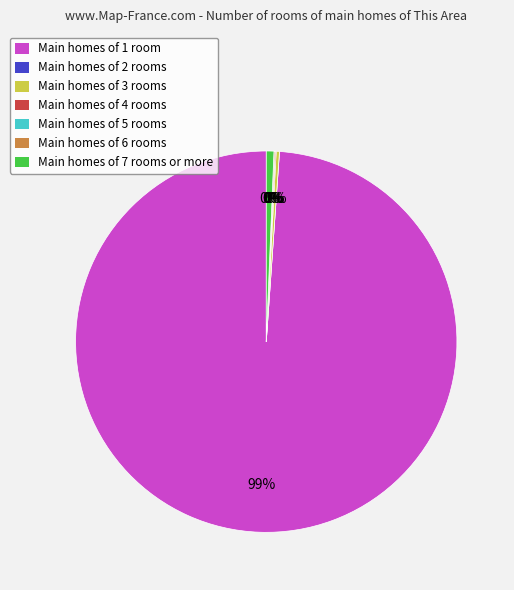

To the nearest percent, what is the average slice percentage?

14%